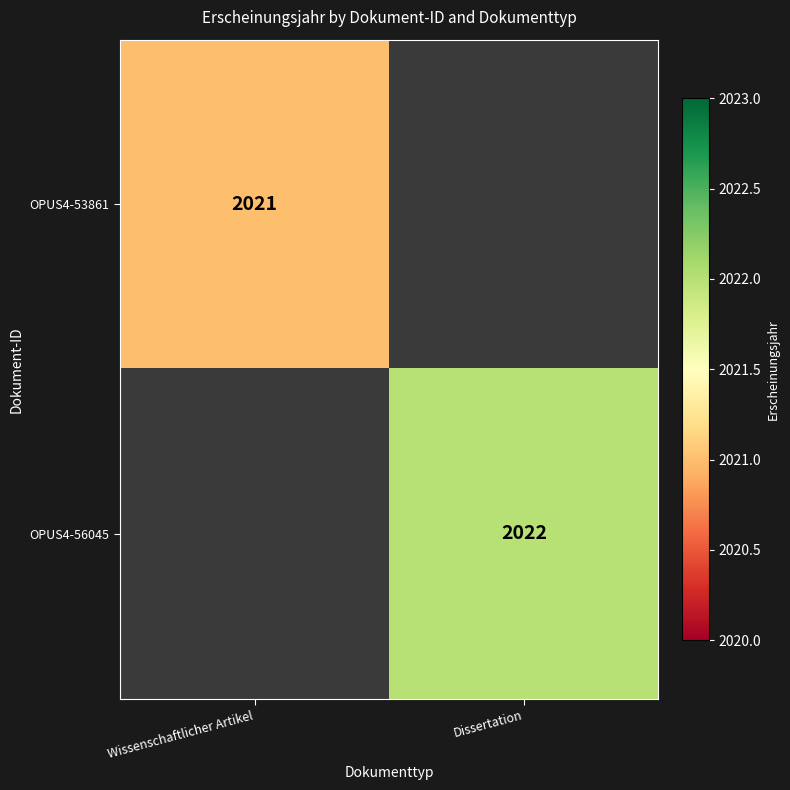

Is the value of OPUS4-56045 at Dissertation greater than the value of OPUS4-53861 at Wissenschaftlicher Artikel?

Yes